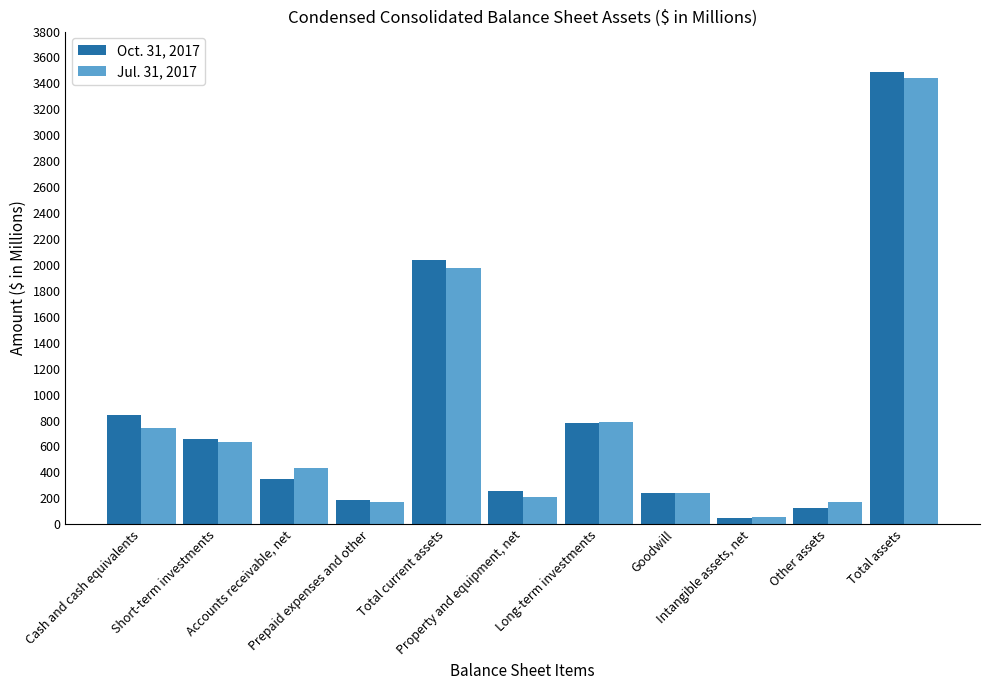

Is it true that Oct. 31, 2017 equals 777.4 at Long-term investments?

True